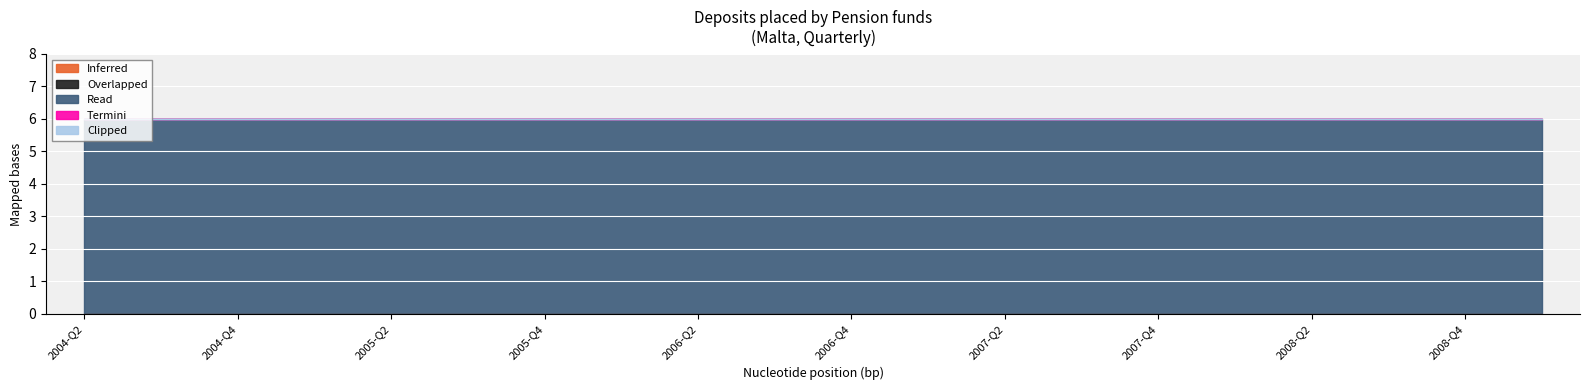

Rank the series by their maximum value, from highest to lowest.

Read, Inferred, Overlapped, Termini, Clipped